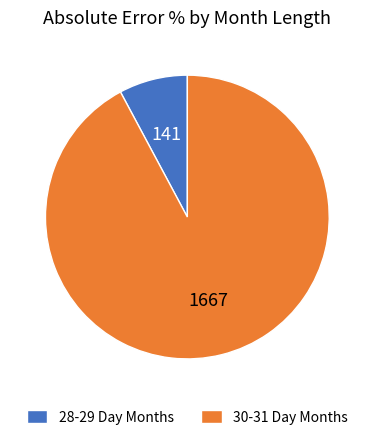

How many slices are in this pie chart?

2